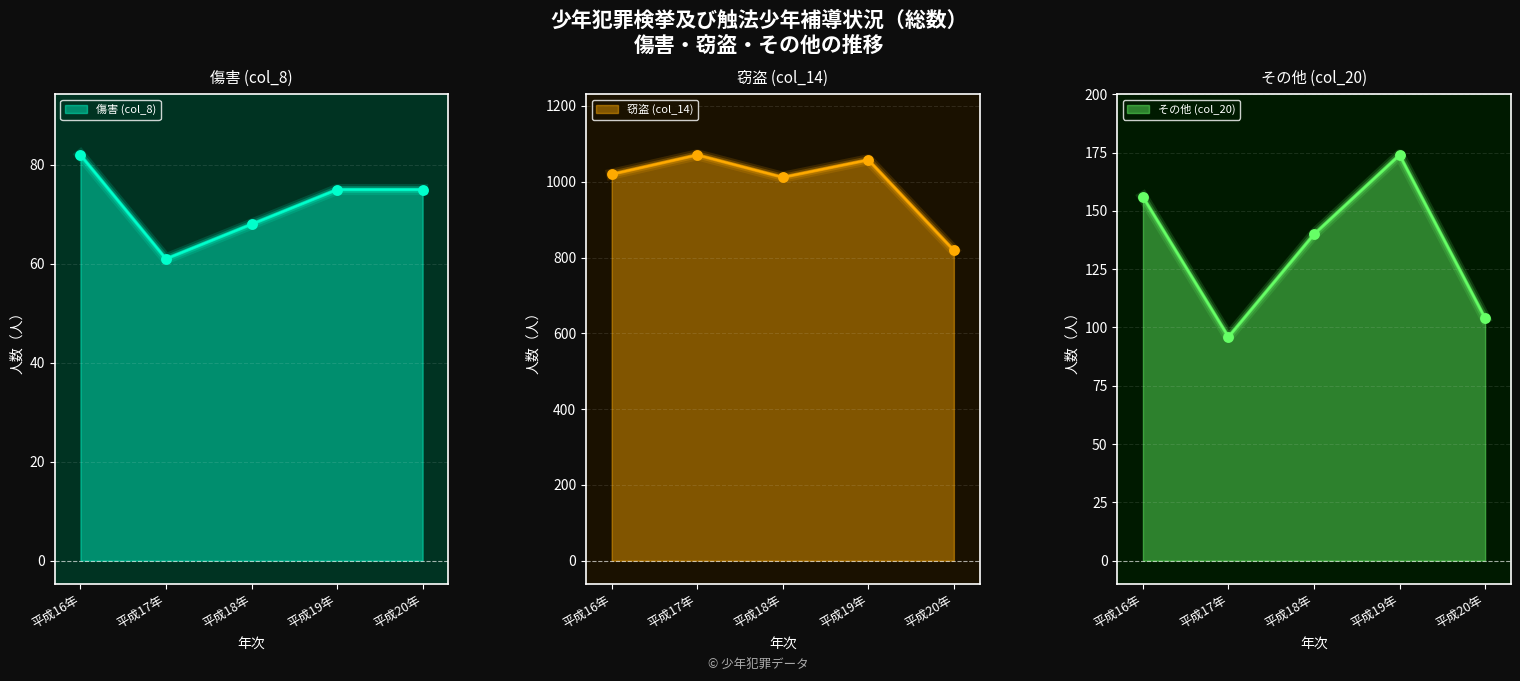

What is the highest value of the 傷害 (col_8) series?

82